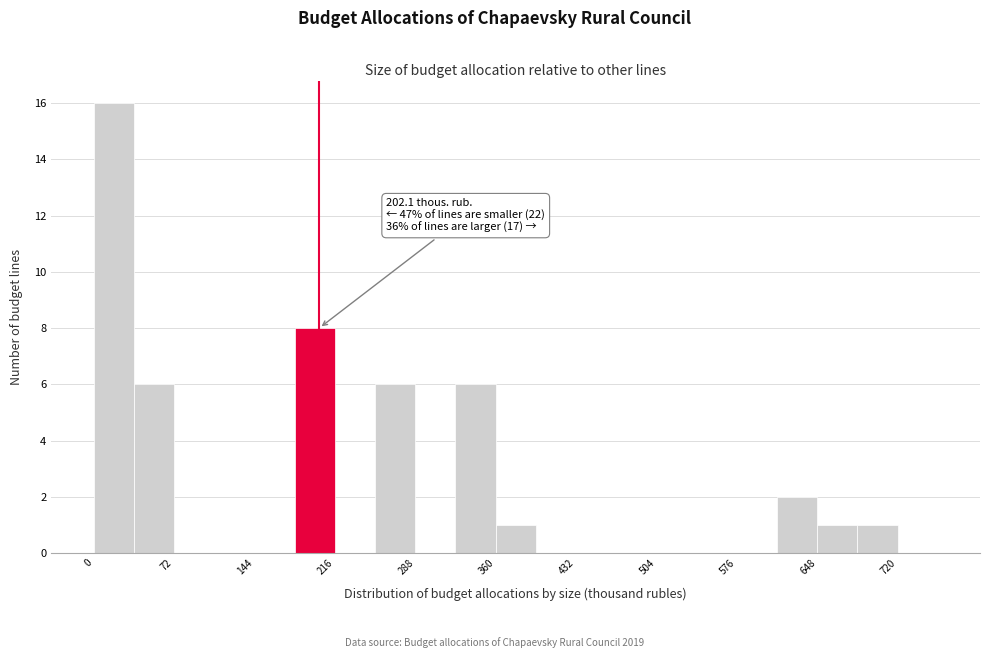

Around what value on the x-axis is the tallest bar? Give the approximate position of its centre, as read against the axis.

20